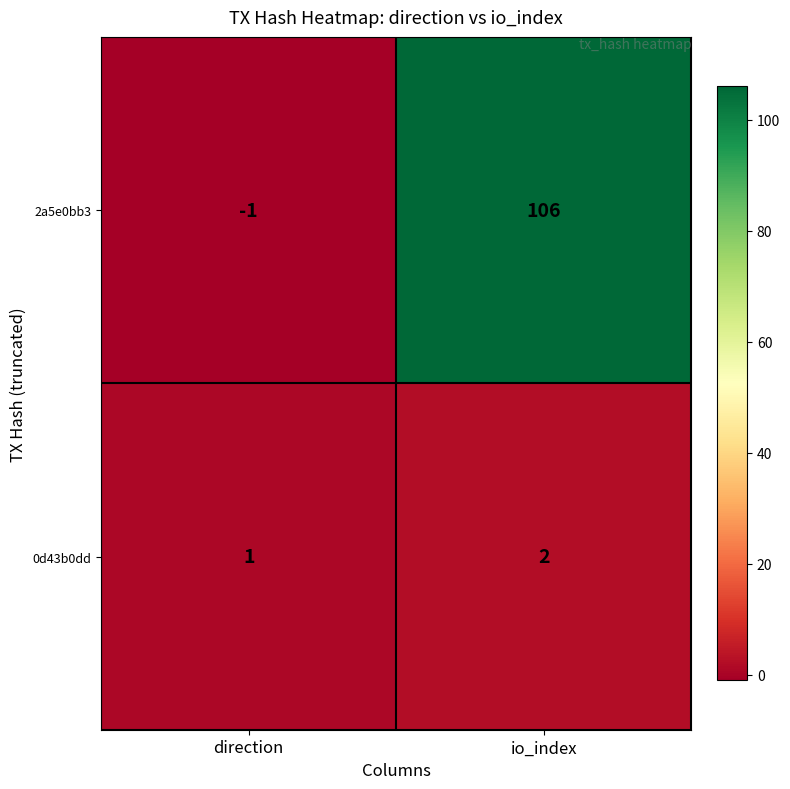

Which series has the widest spread of values?

2a5e0bb3